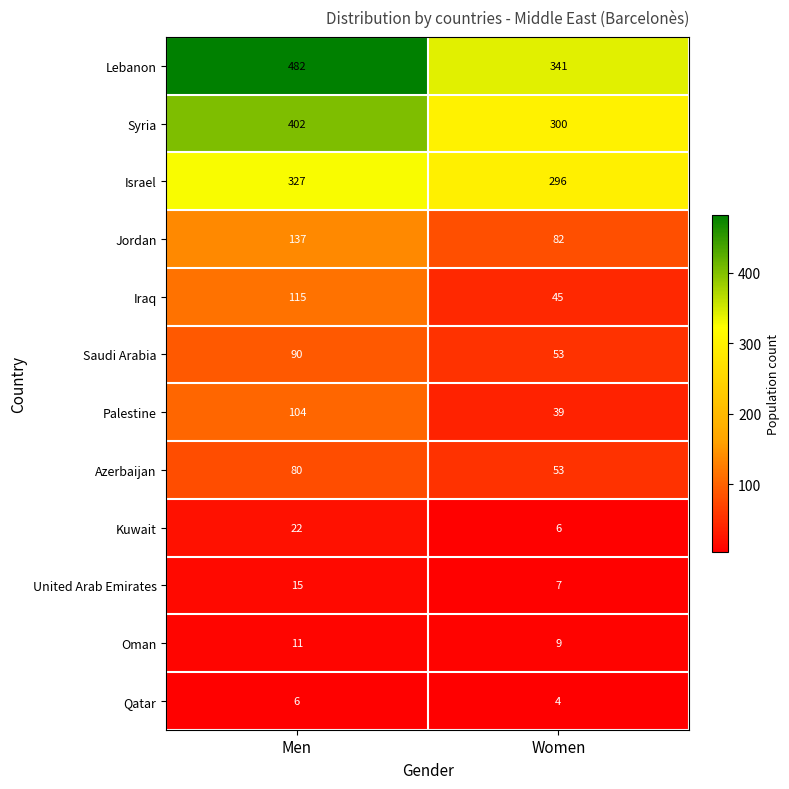

Reading left to right, extract all data points from this chart.

Lebanon: 482	341
Syria: 402	300
Israel: 327	296
Jordan: 137	82
Iraq: 115	45
Saudi Arabia: 90	53
Palestine: 104	39
Azerbaijan: 80	53
Kuwait: 22	6
United Arab Emirates: 15	7
Oman: 11	9
Qatar: 6	4